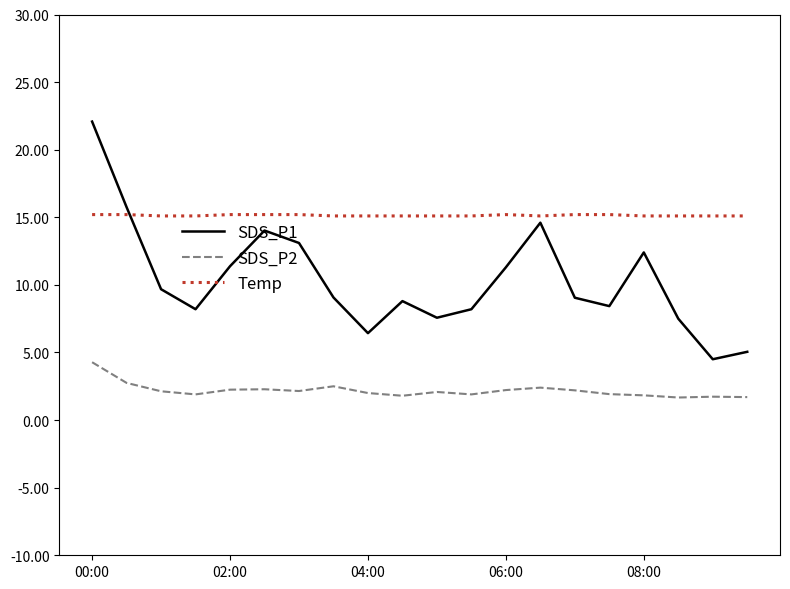

What are all the series names shown in the legend?

SDS_P1, SDS_P2, Temp